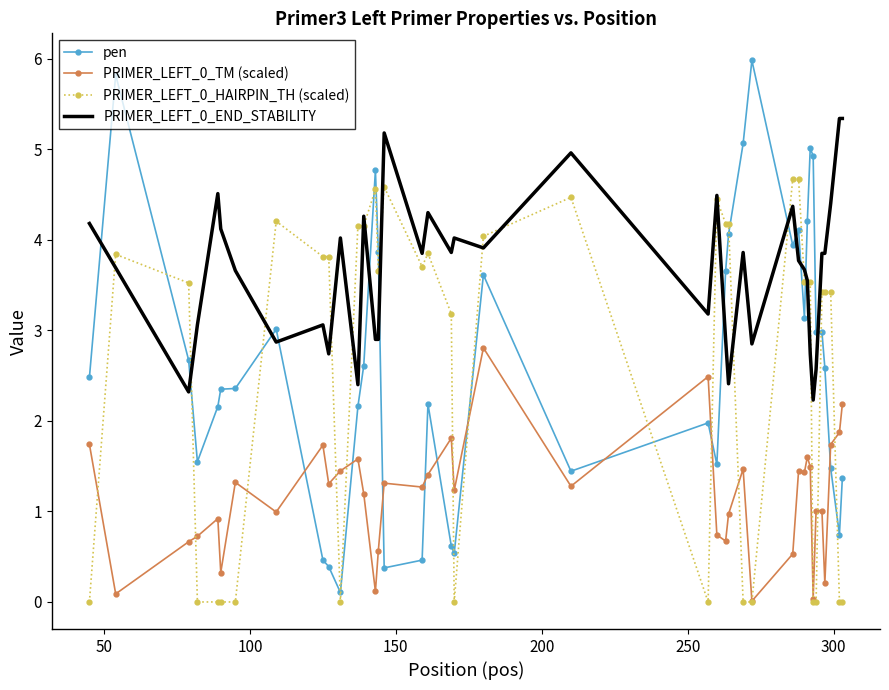

What is the highest value of the PRIMER_LEFT_0_HAIRPIN_TH (scaled) series?

4.7